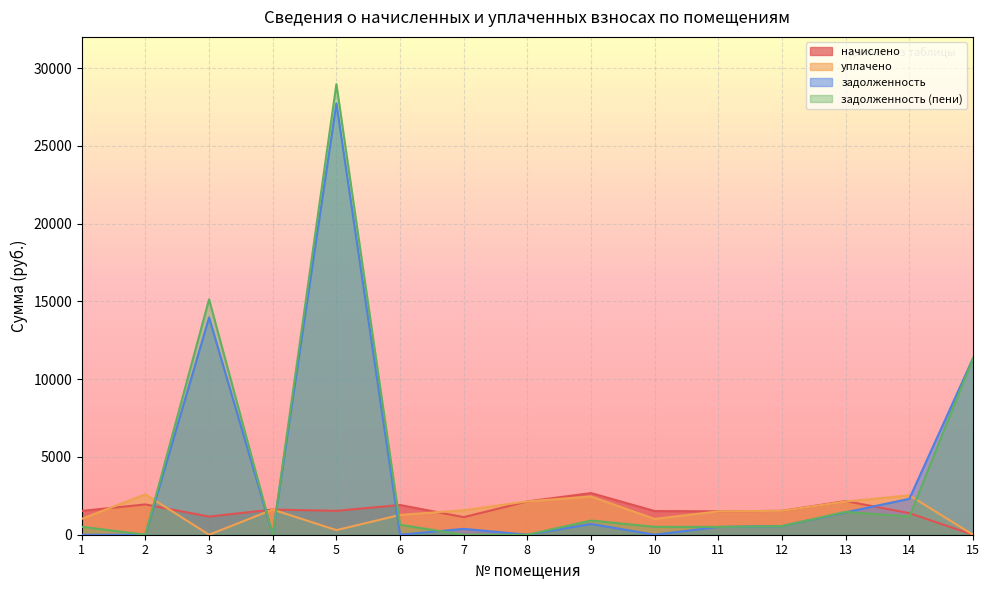

True or false: уплачено has more than 1 points higher than both neighbors.

True